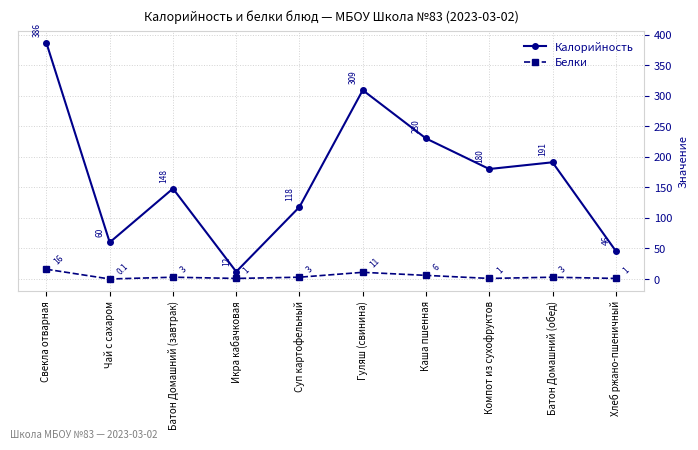

How many interior local peaks does the Калорийность series have?

3